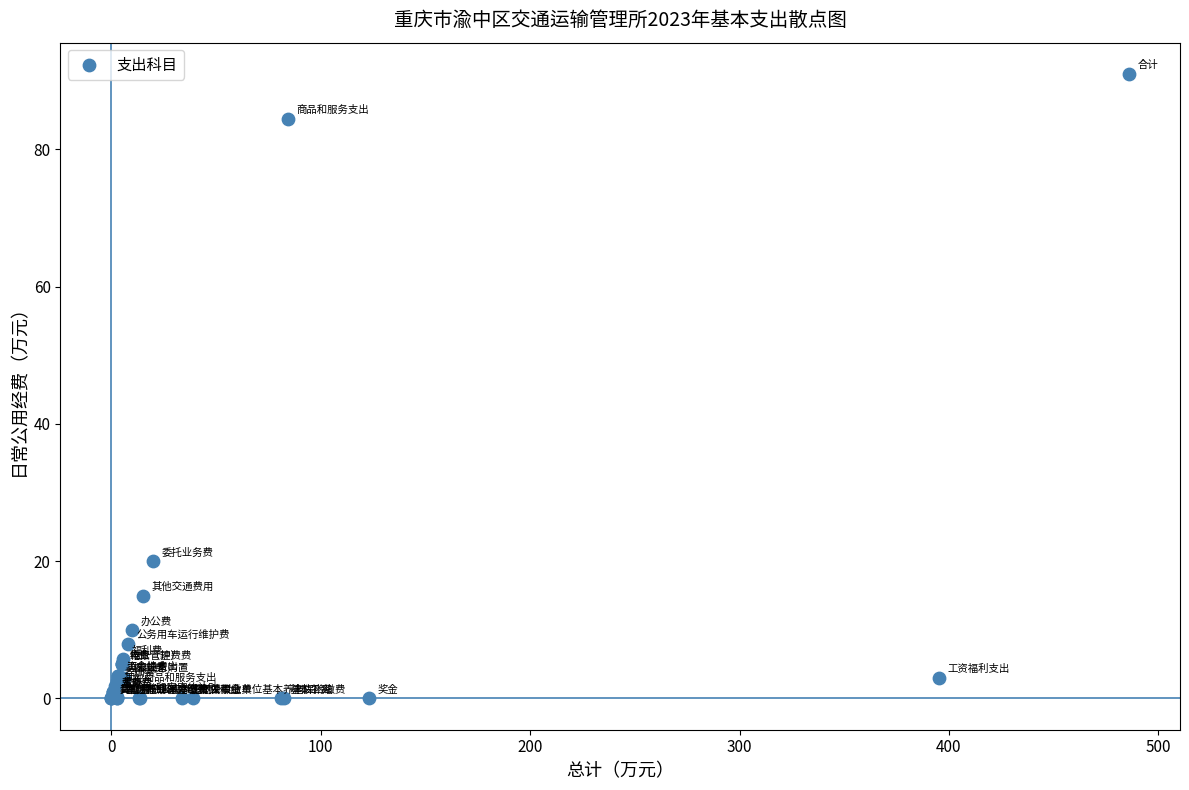

What Y value in the scatter plot is closest to 45?

20.0